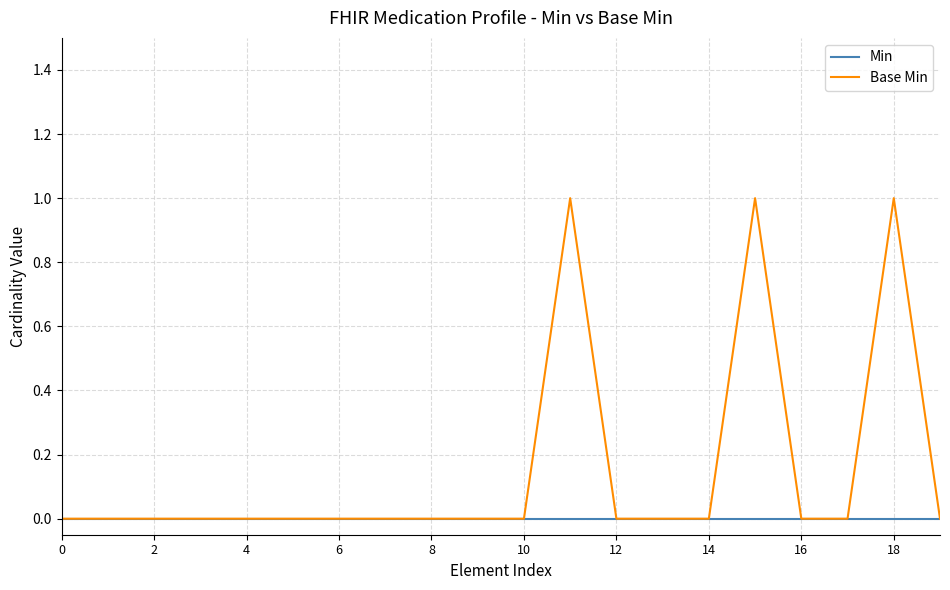

List the series in order of their overall mean, highest first.

Base Min, Min